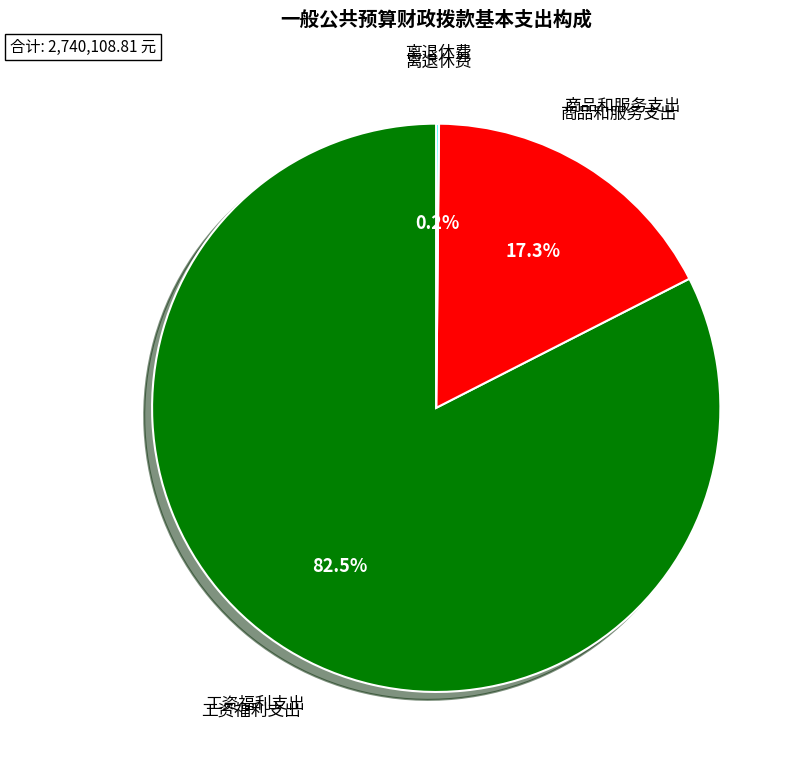

Which category accounts for the majority?

工资福利支出